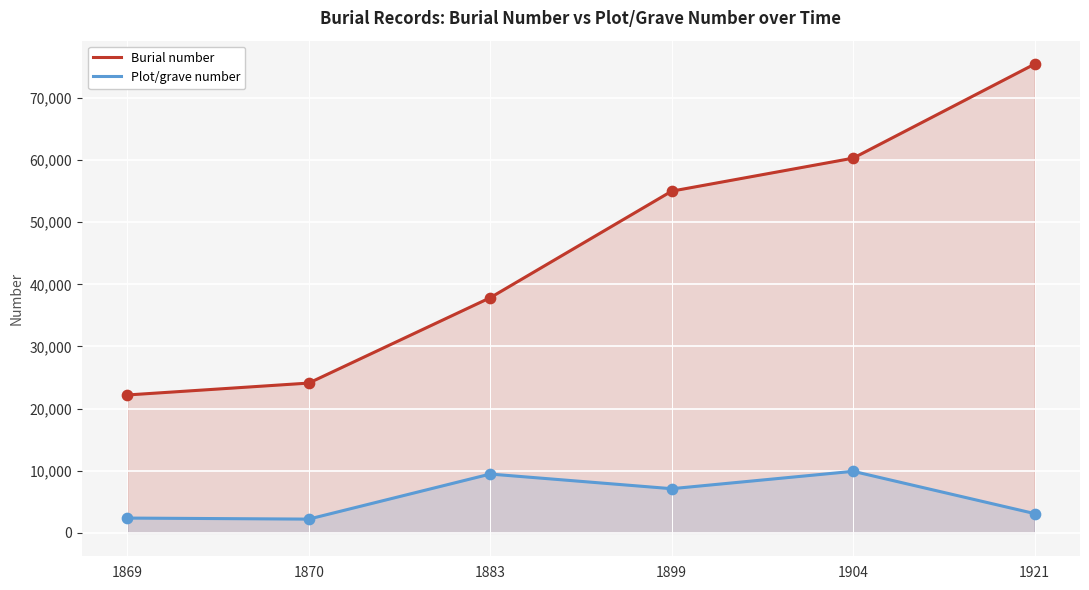

Which series contains the lowest Y value?

Plot/grave number